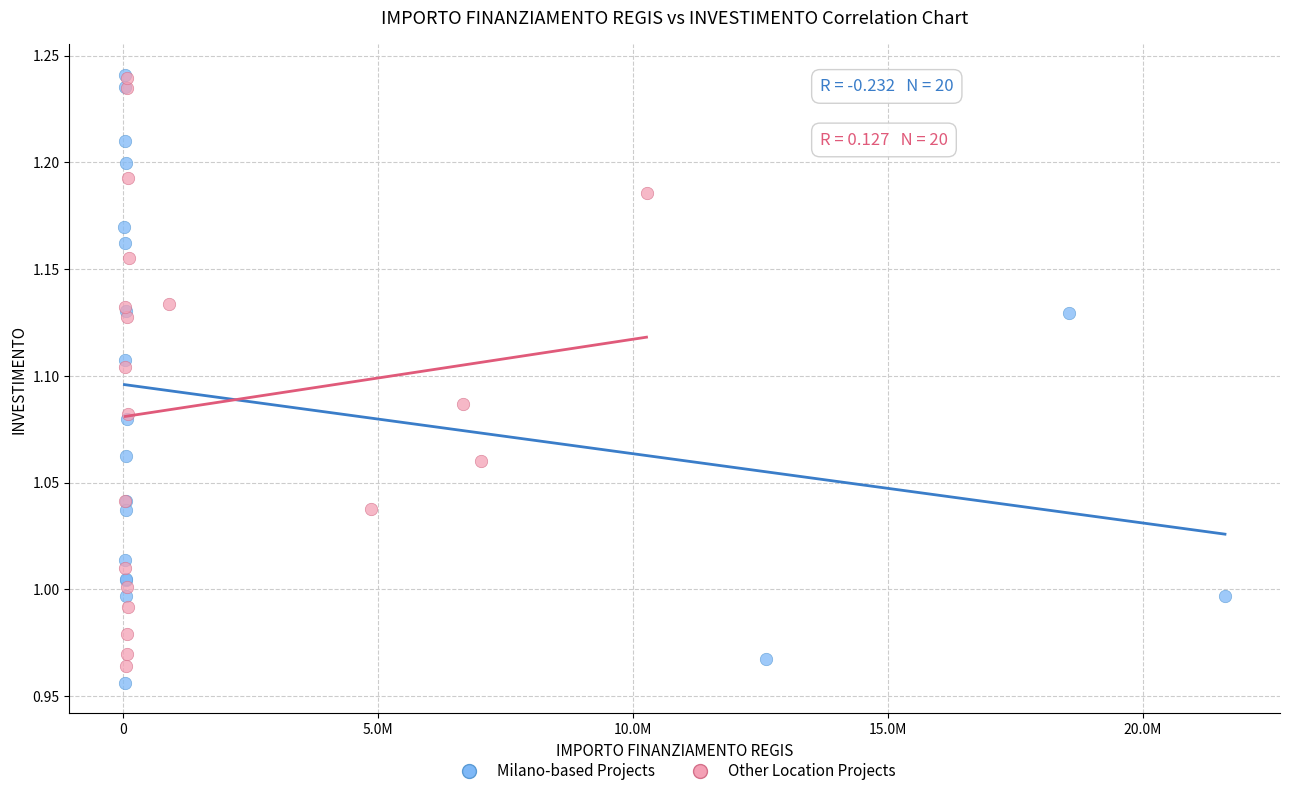

Which series reaches the minimum Y coordinate?

Milano-based Projects